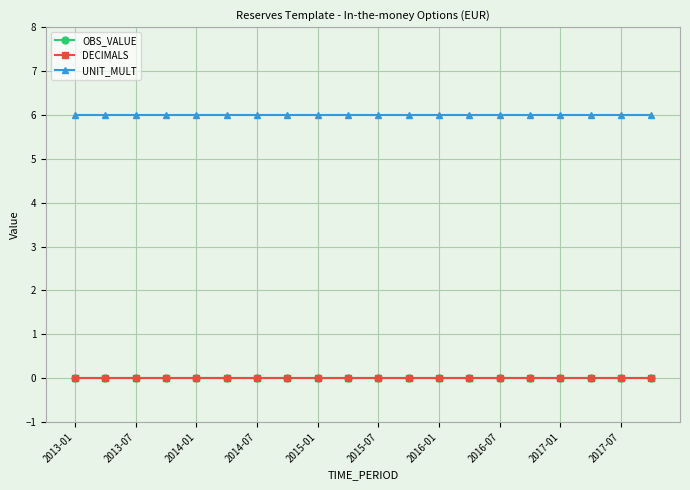

Reading right to left, extract all data points from this chart.

OBS_VALUE: 0	0	0	0	0	0	0	0	0	0	0	0	0	0	0	0	0	0	0	0
DECIMALS: 0	0	0	0	0	0	0	0	0	0	0	0	0	0	0	0	0	0	0	0
UNIT_MULT: 6	6	6	6	6	6	6	6	6	6	6	6	6	6	6	6	6	6	6	6